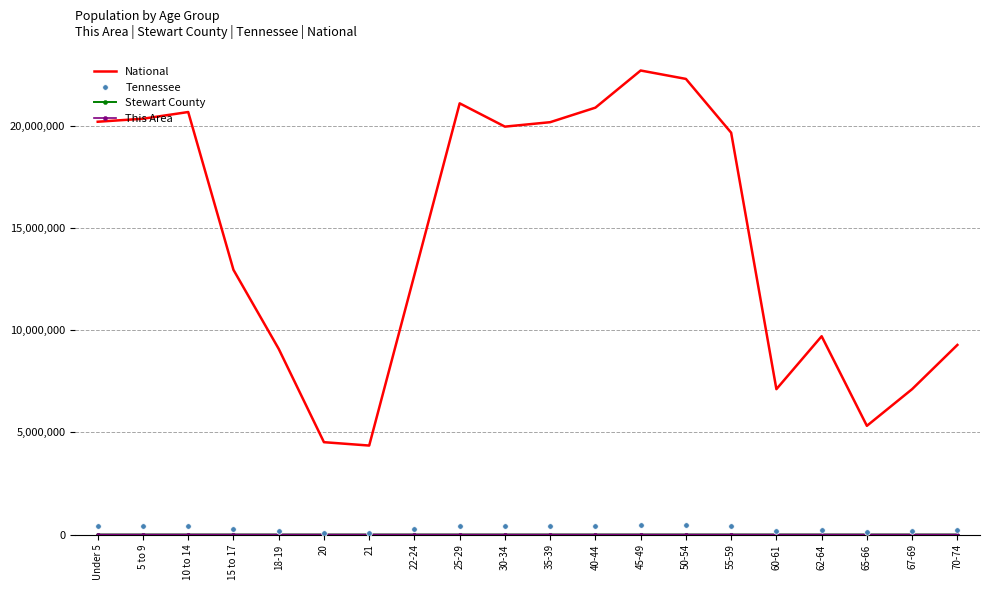

Which series has the largest total across all categories?

National